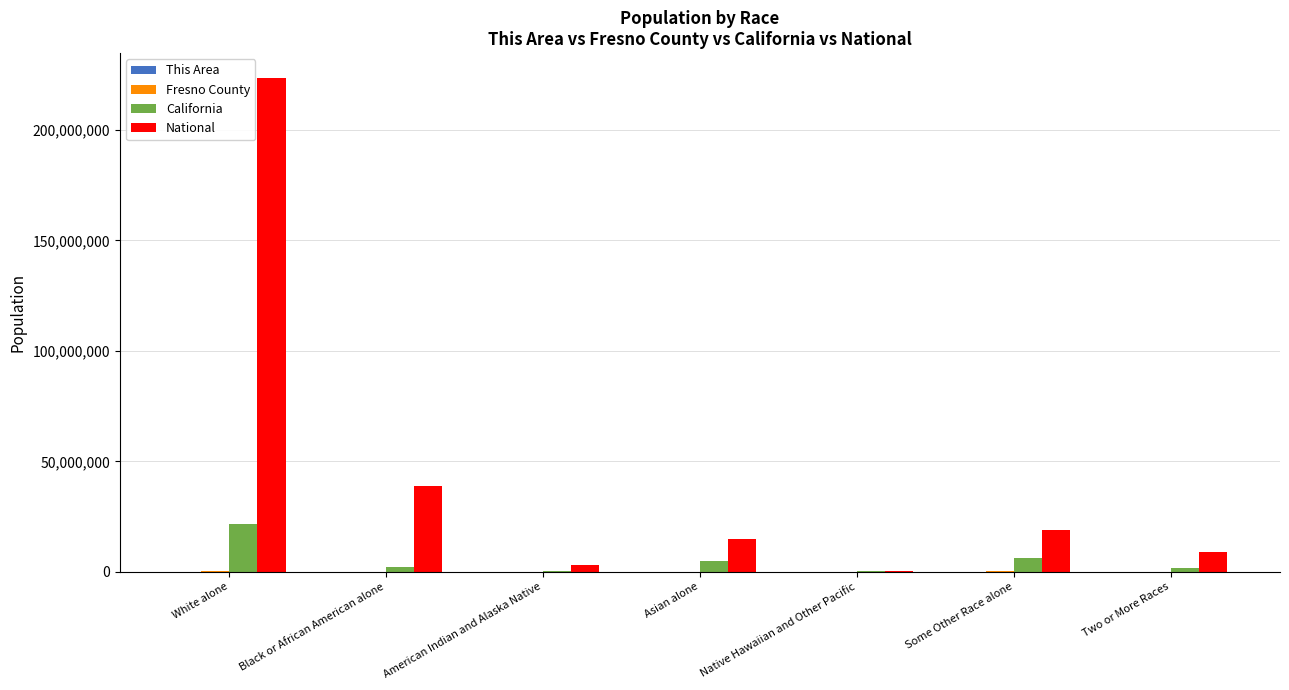

Which label corresponds to the largest value in the chart?

White alone